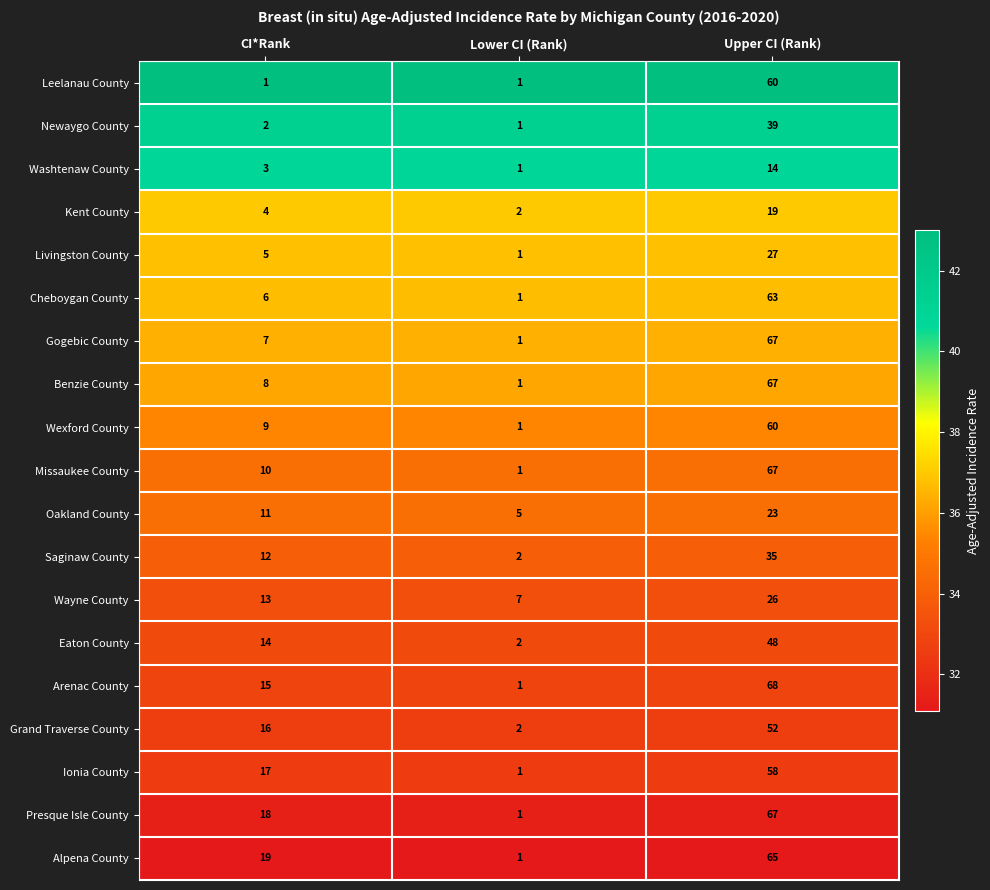

Rank the categories by Newaygo County value from lowest to highest.

Lower CI (Rank), CI*Rank, Upper CI (Rank)